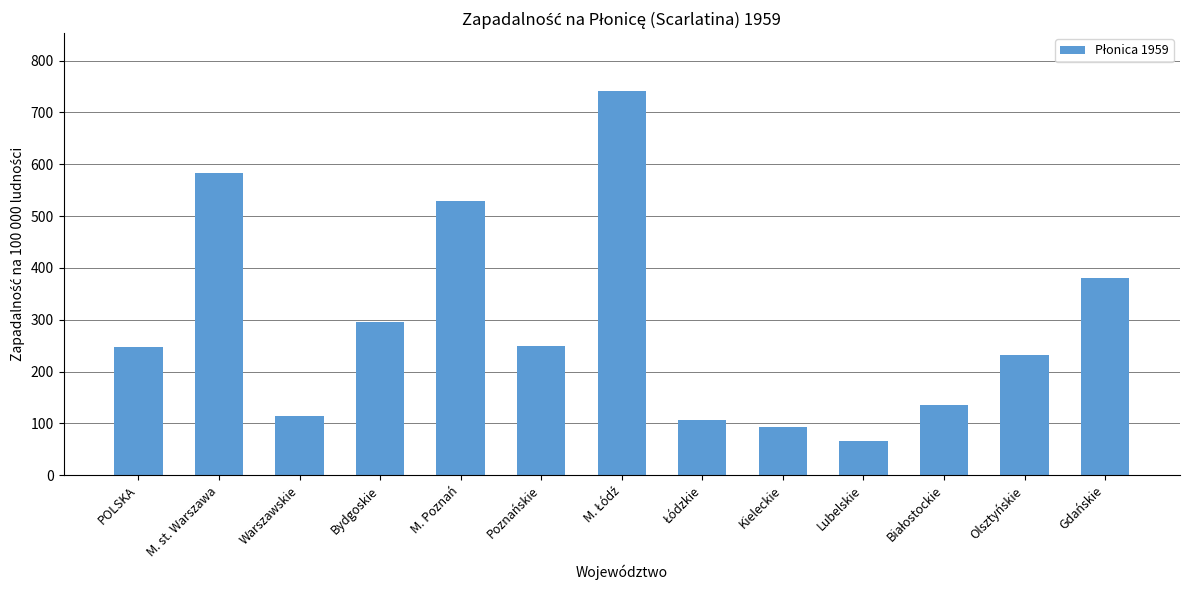

What value does the data have at Warszawskie?

114.9